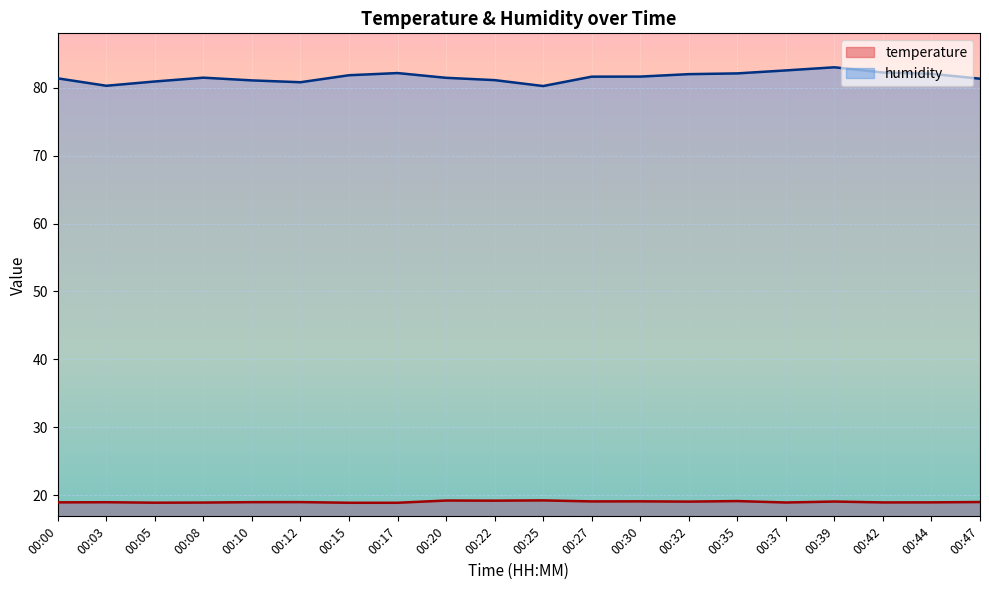

Where is temperature nearest to the value 19?

00:47